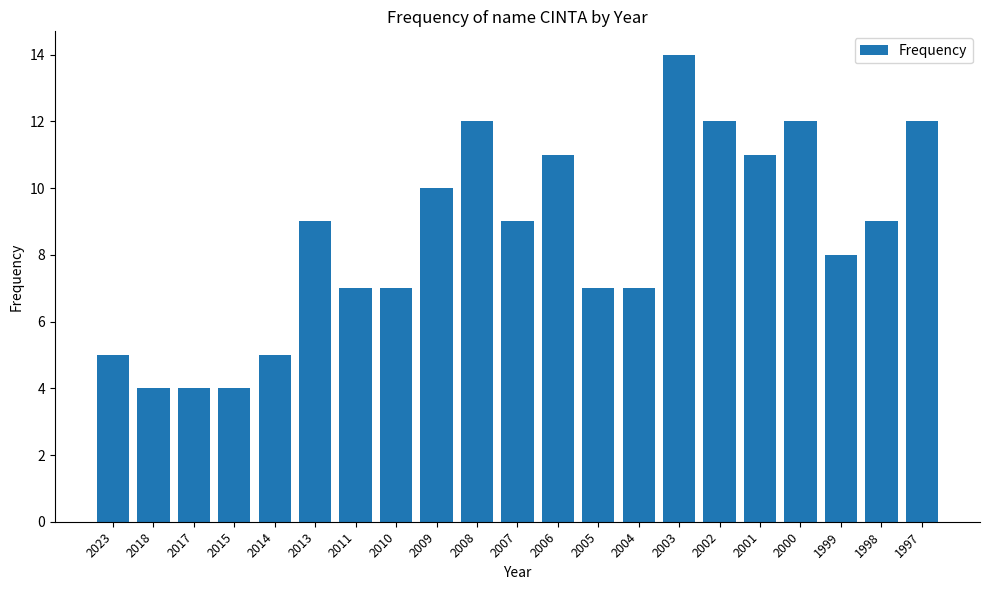

What is the value of the 9th bar from the left?

10